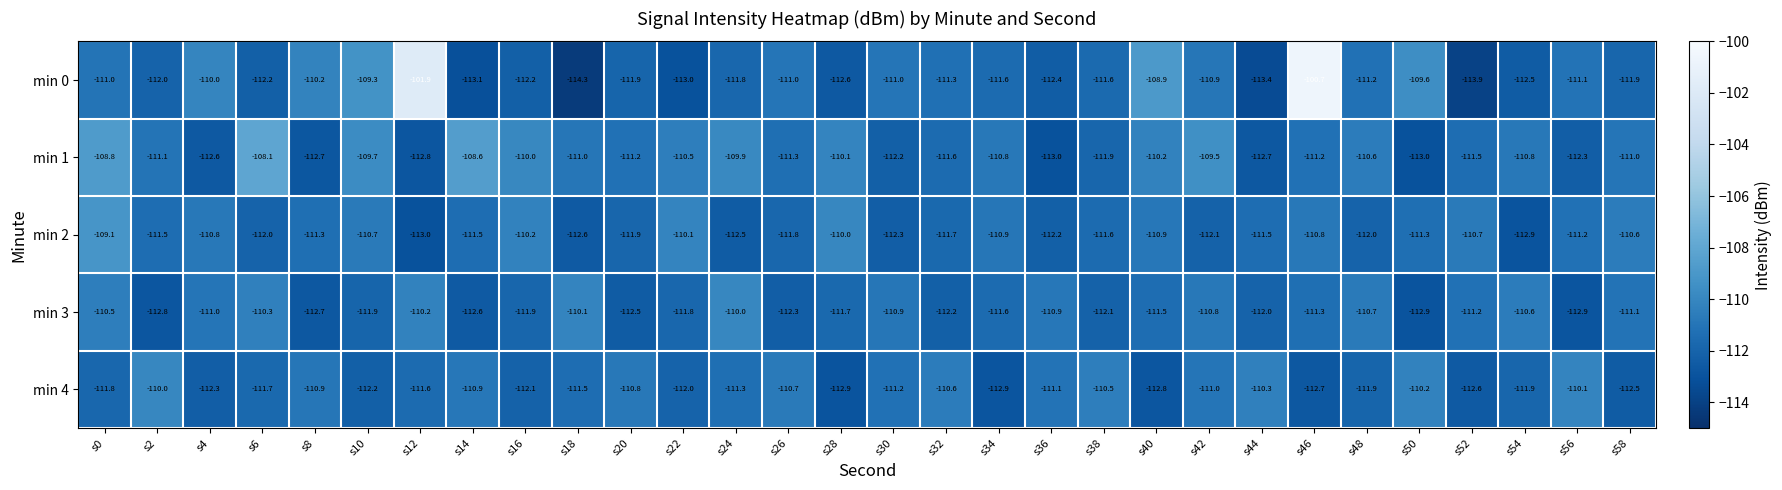

What is the average value of the min 3 series?

-111.5